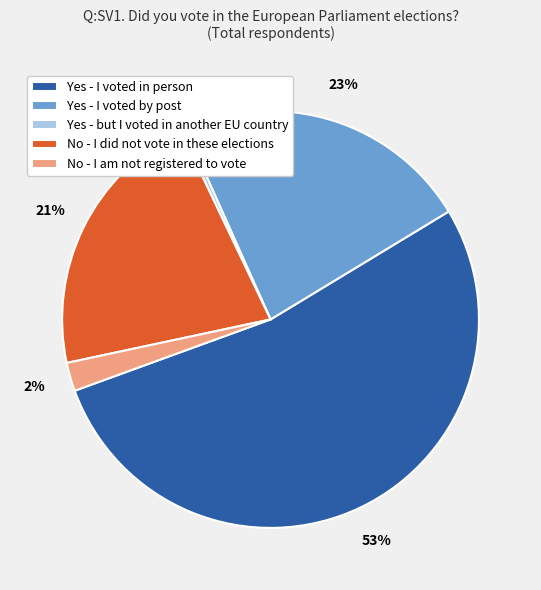

To the nearest percent, what is the difference between the Yes - I voted by post and Yes - I voted in person slice percentages?

30%